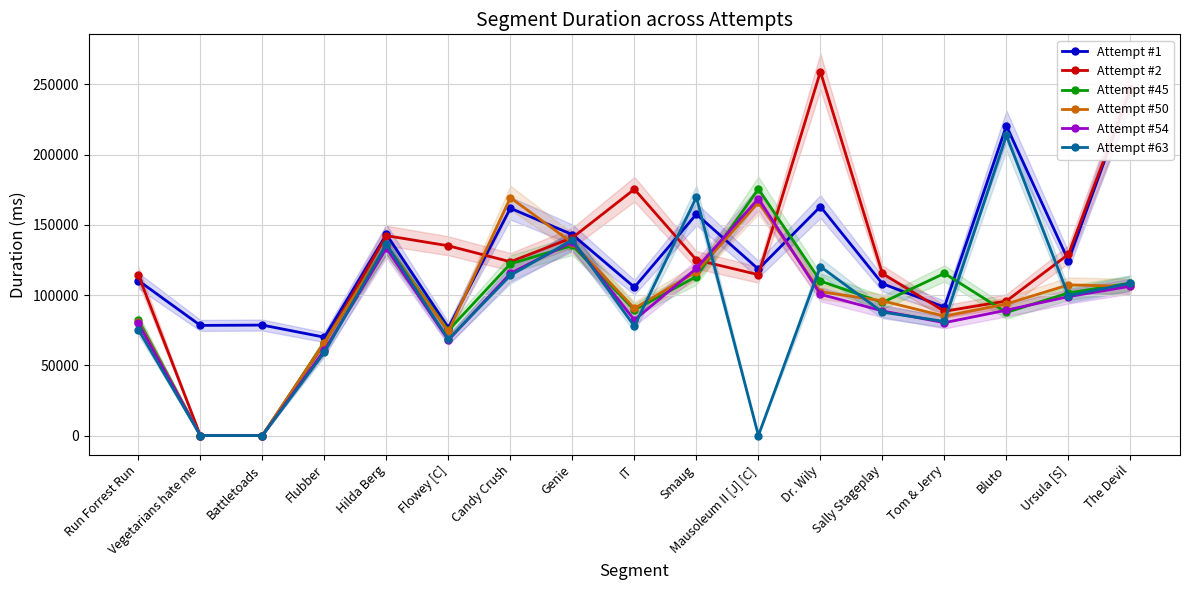

What is the difference between the maximum and minimum values in the Attempt #54 series?

168737